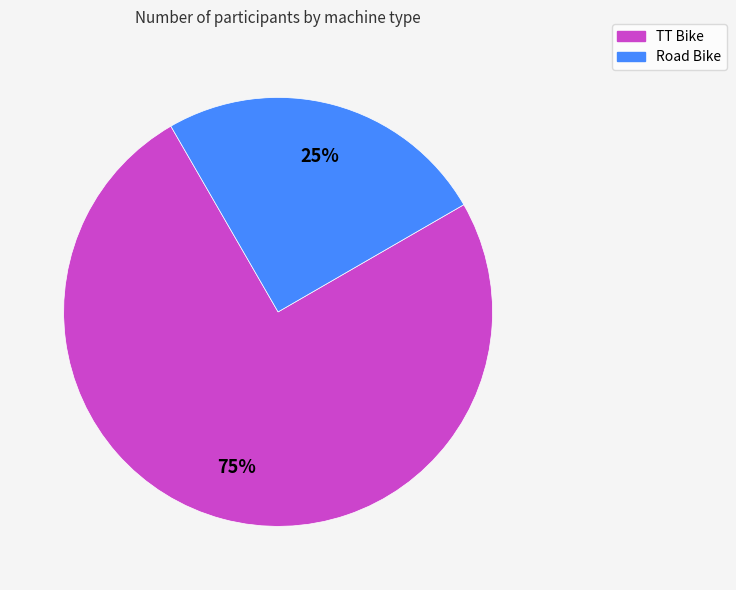

Does Road Bike represent more than half of the total?

No